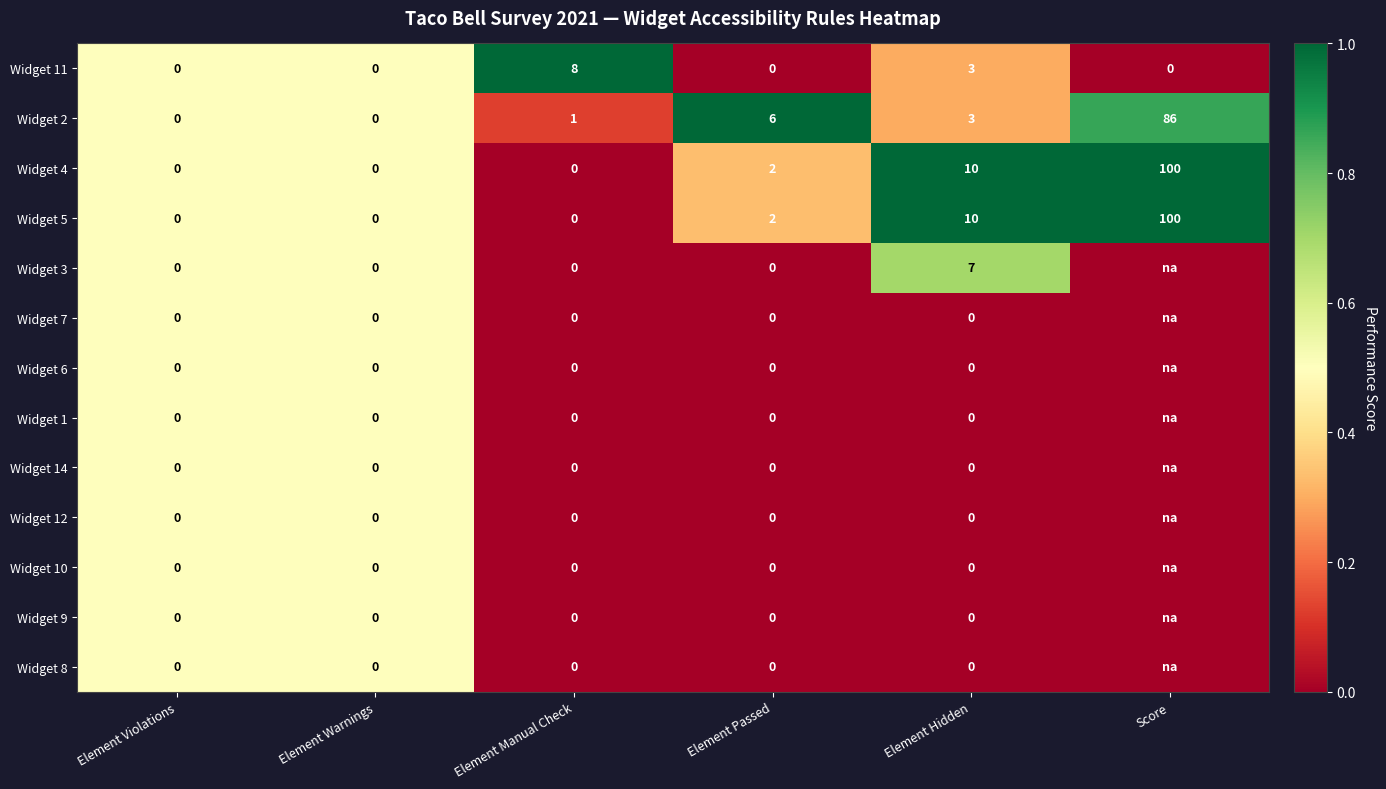

What is the difference between the maximum and minimum values in the Widget 5 series?

100